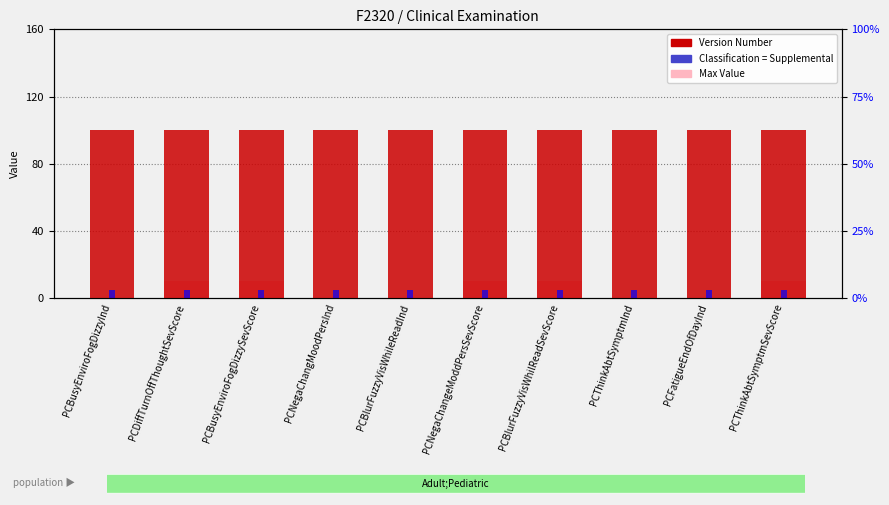

Which category has the lowest value across all series?

PCBusyEnviroFogDizzyInd